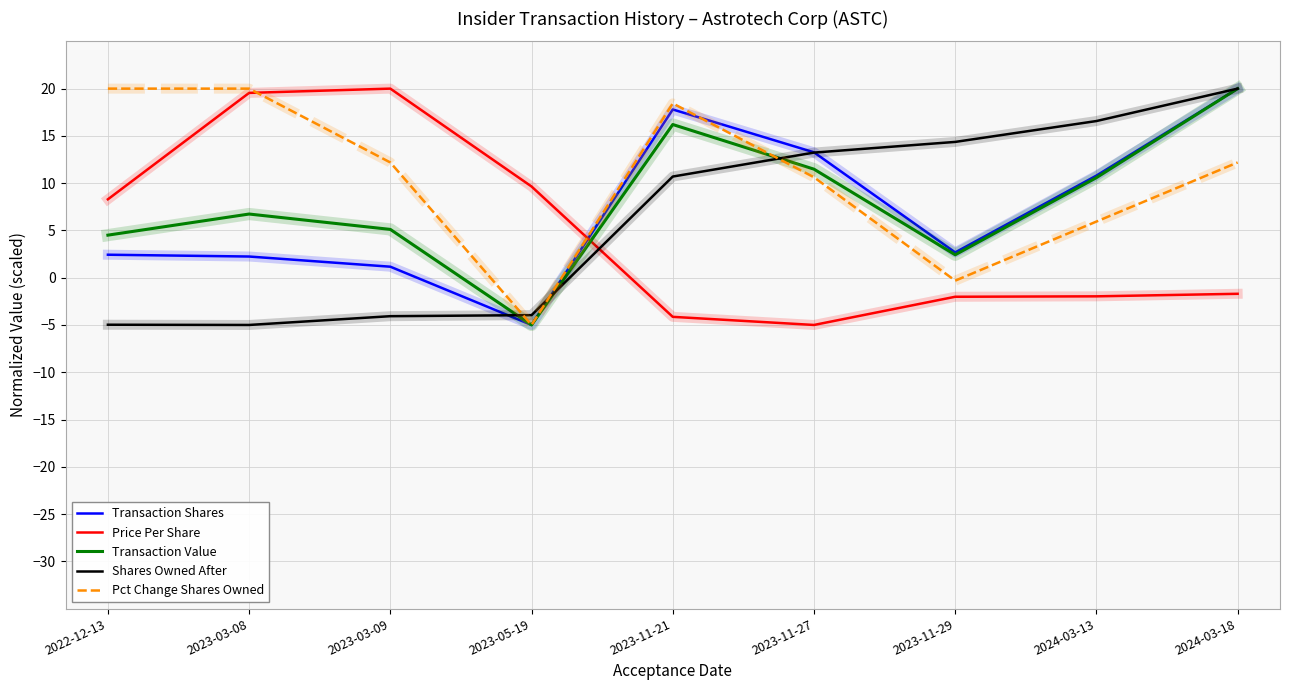

At which category is the sum across all series the highest?

2024-03-18